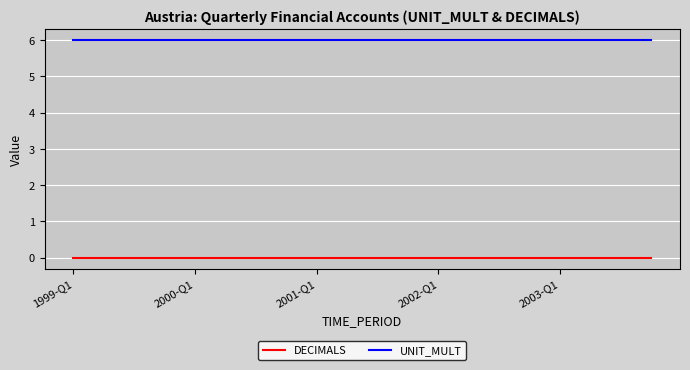

What is the greatest value displayed?

6